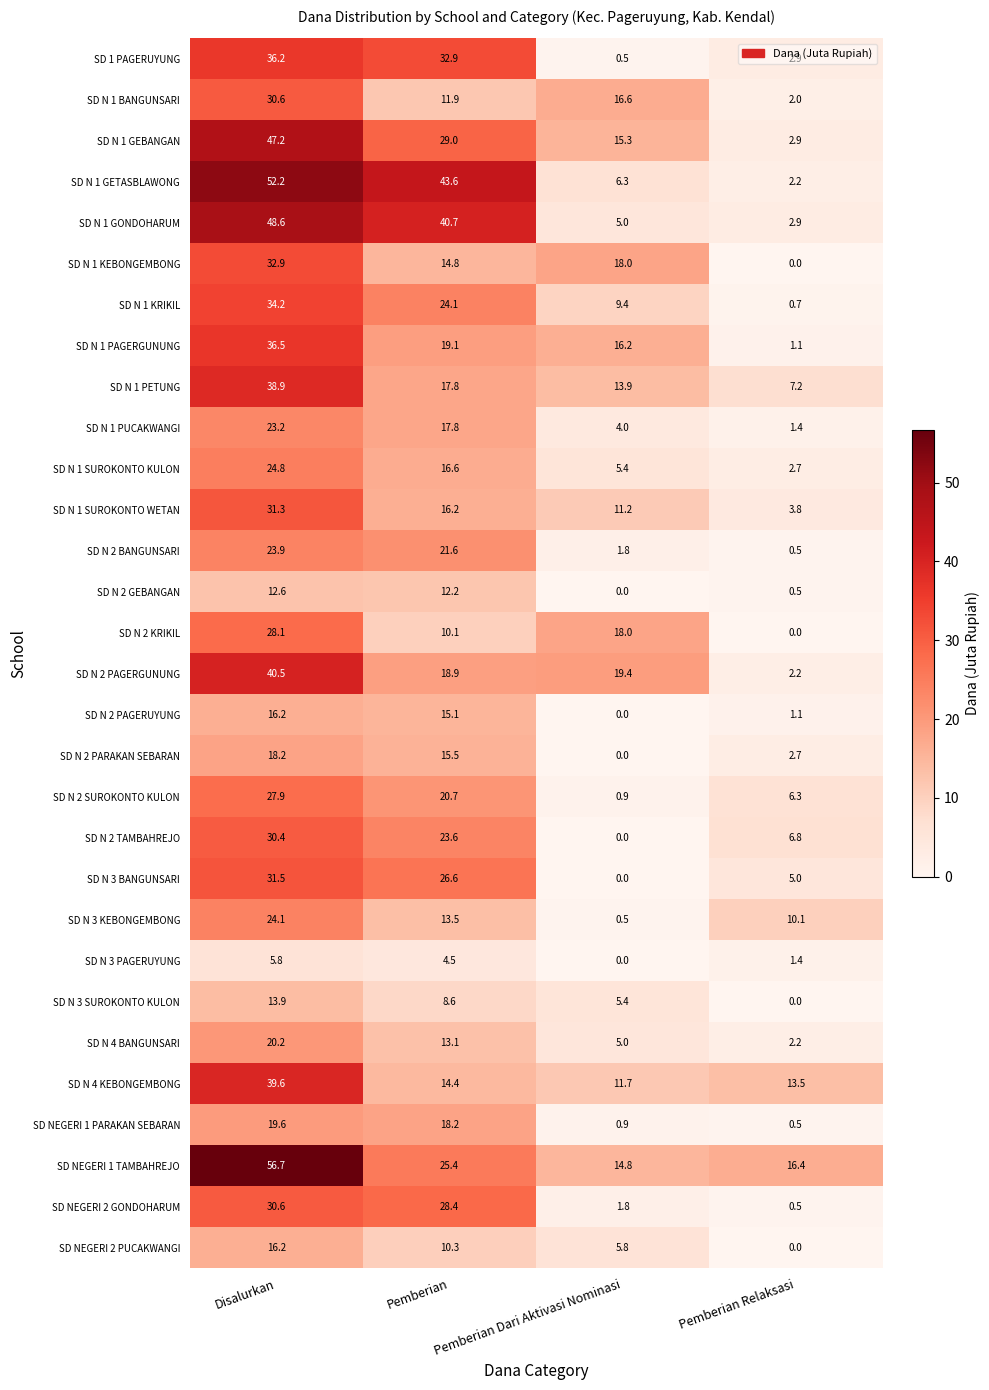

Count the number of data series in this chart.

30